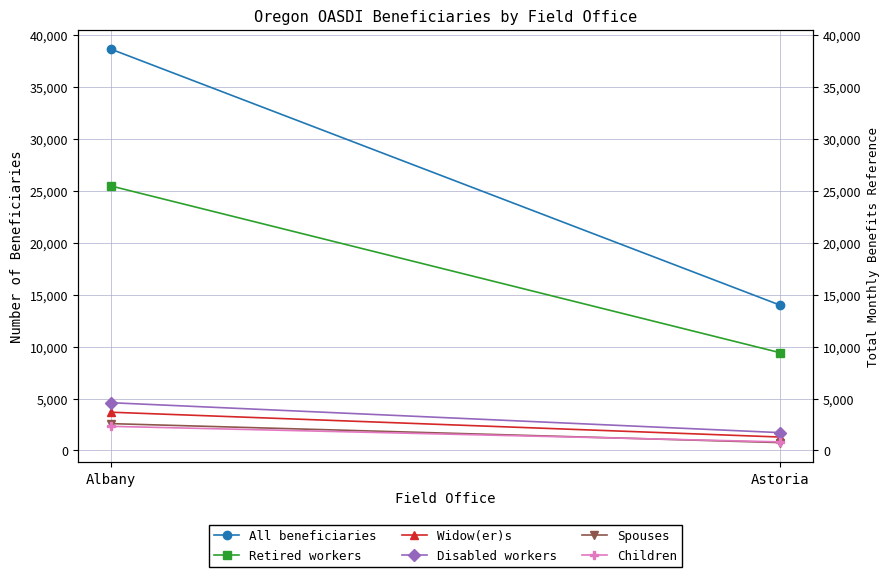

The Spouses series shows 755 at Astoria. True or false?

True